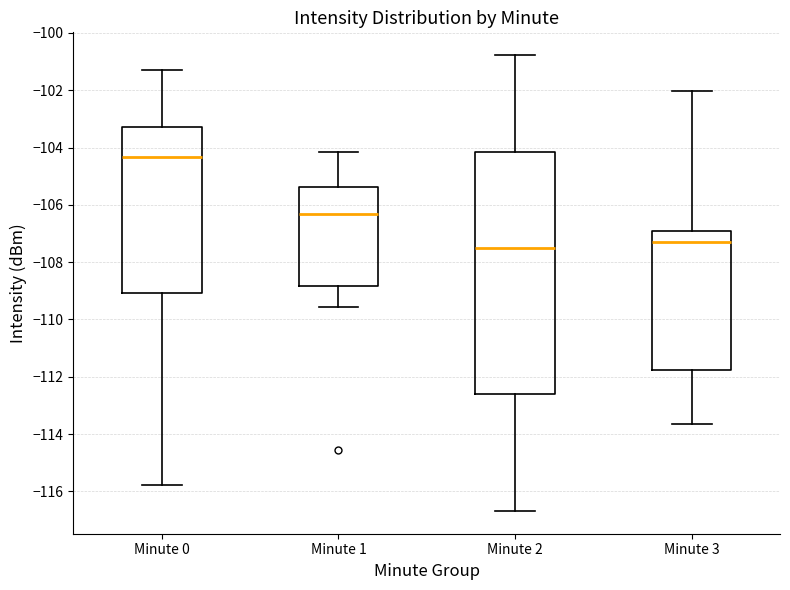

Reading left to right, read every box against the y-axis: the position of its median line, the range the box covers, and the ends of its whiskers. The values are not printed on the chart, so give them approximately, as read against the axis.

Minute 0: median -104.4, box -109.0 to -103.2, whiskers -115.8 to -101.4
Minute 1: median -106.4, box -108.8 to -105.4, whiskers -109.6 to -104.2
Minute 2: median -107.4, box -112.6 to -104.2, whiskers -116.6 to -100.8
Minute 3: median -107.4, box -111.8 to -107.0, whiskers -113.6 to -102.0